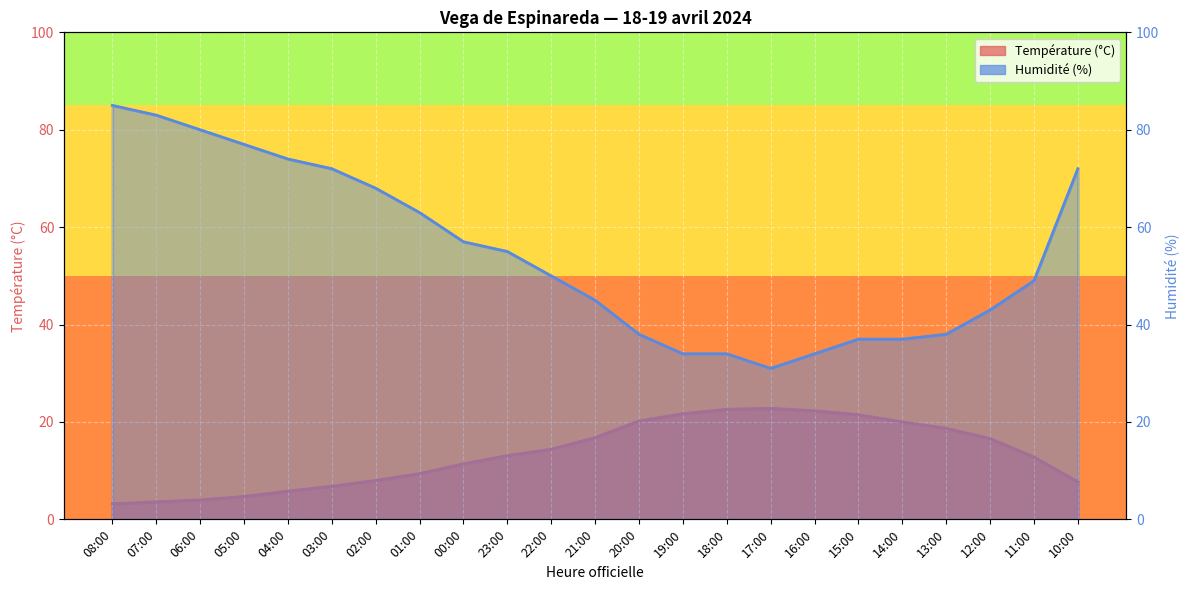

What is the sum of all Humidité (%) values?

1256.0